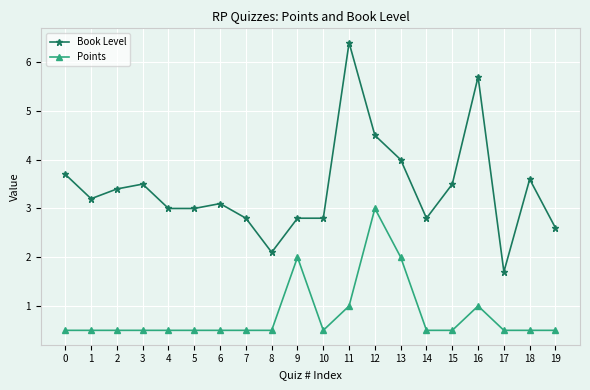

Read the Book Level value at 11.

6.4